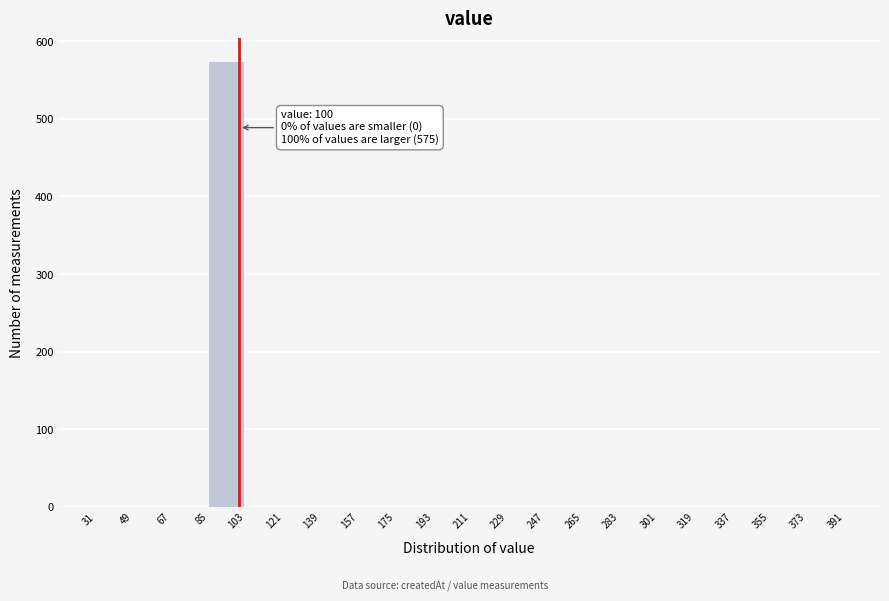

Which range on the x-axis has the tallest bar?

85 to 103